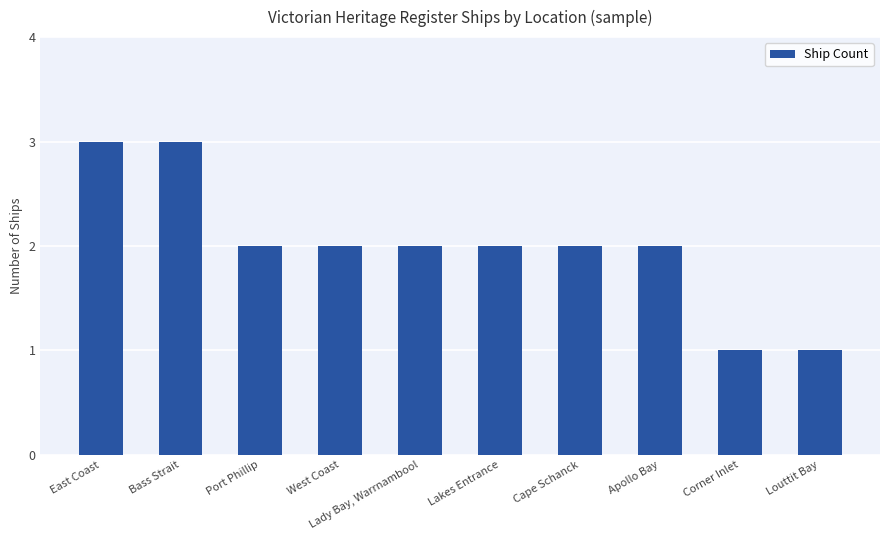

Where does the data first go above 2?

East Coast